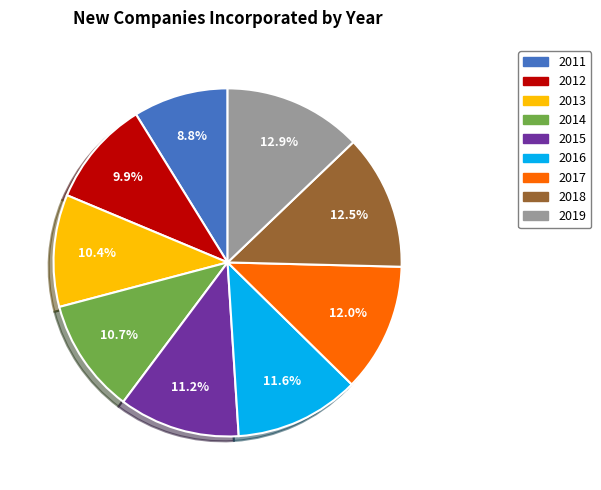

To the nearest percent, what is the difference between the 2019 and 2015 slice percentages?

2%